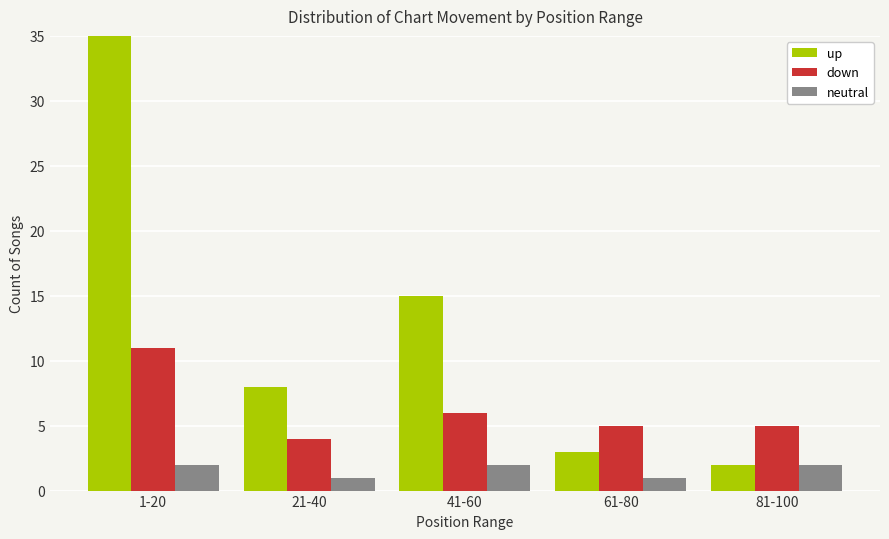

How many values in the down series exceed 5?

2